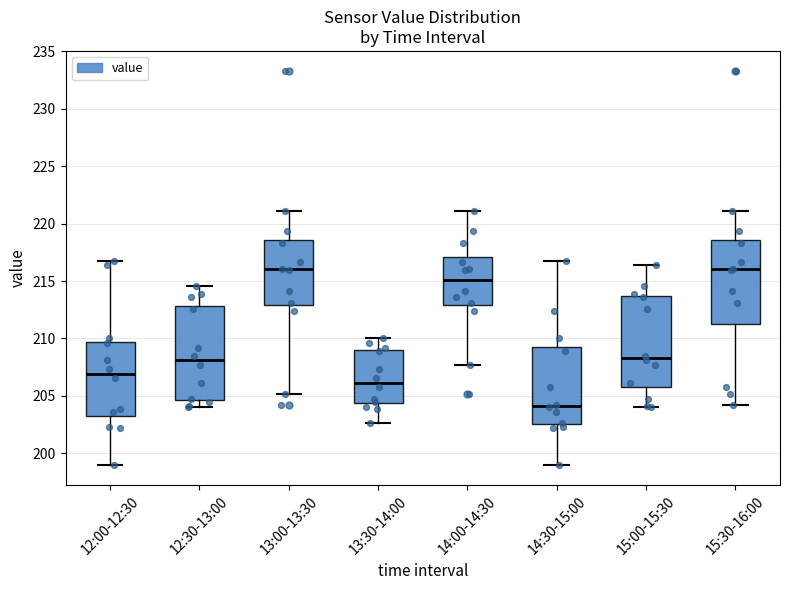

Where does the lower whisker of the box for 13:00-13:30 end on the y-axis? The values are not printed on the chart, so give them approximately, as read against the axis.

205.0